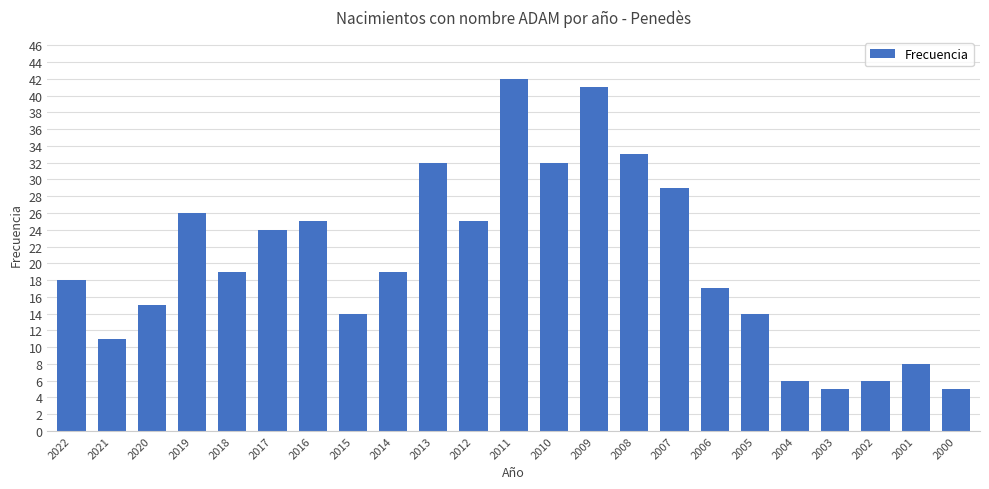

Does the chart contain any negative values?

No